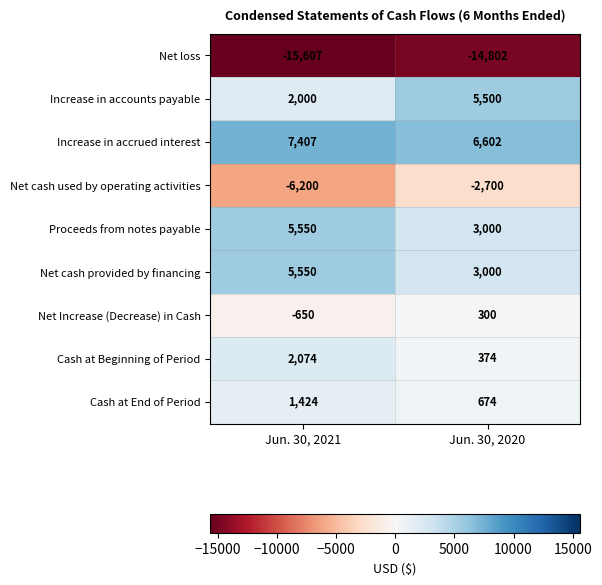

What is the sum of all Cash at End of Period values?

2098